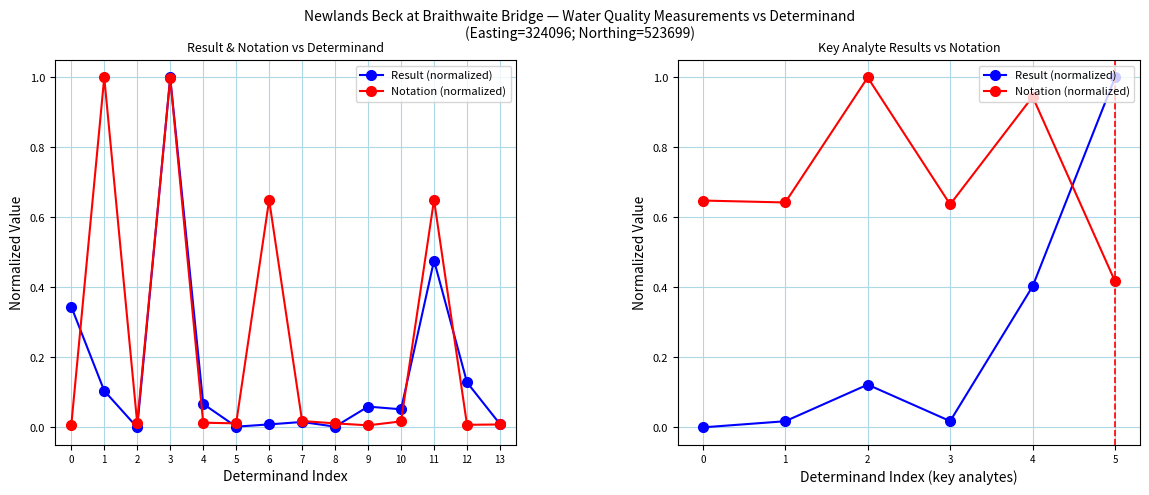

At which category does the chart reach its peak across all series?

5